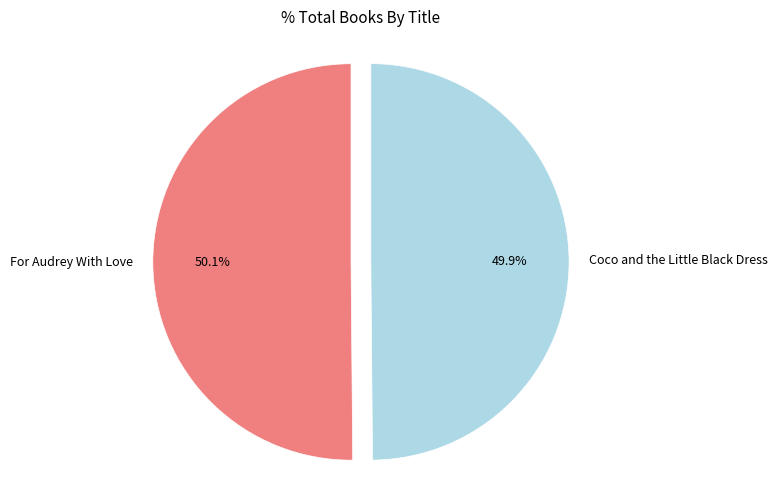

To the nearest percent, what portion does Coco and the Little Black Dress represent?

50%